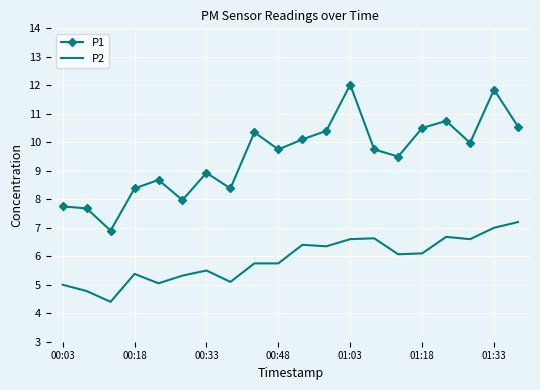

List the series in order of their peak value, highest first.

P1, P2